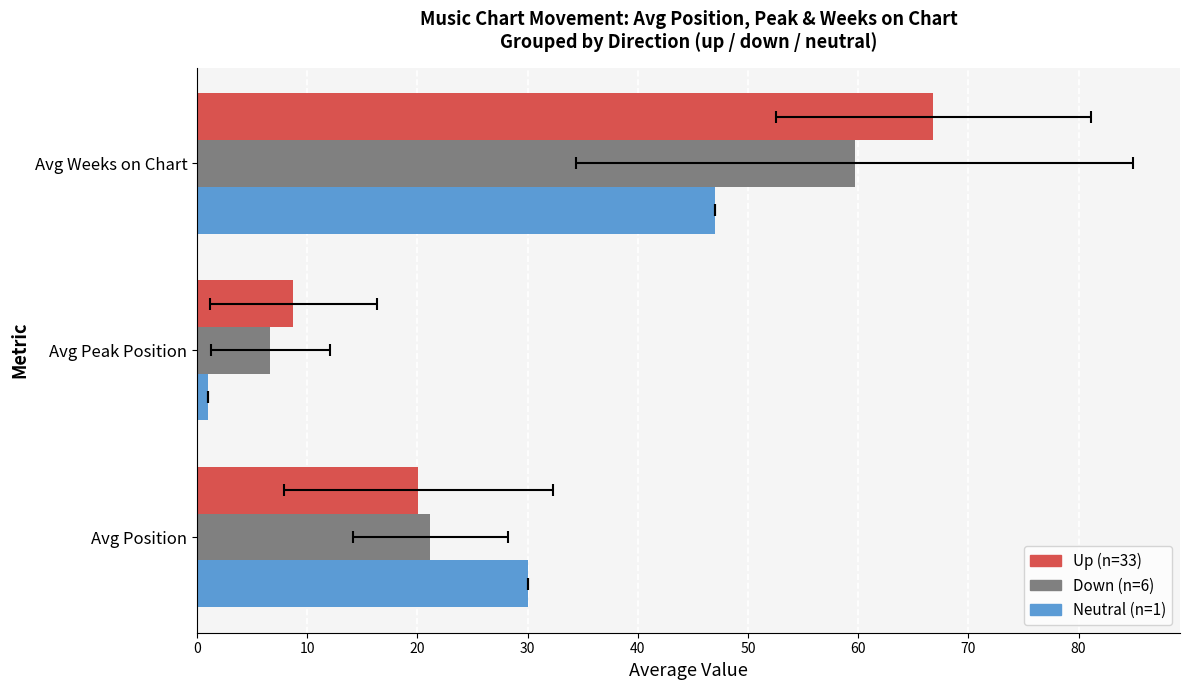

What is the difference between the highest and lowest values at Avg Peak Position?

2.1